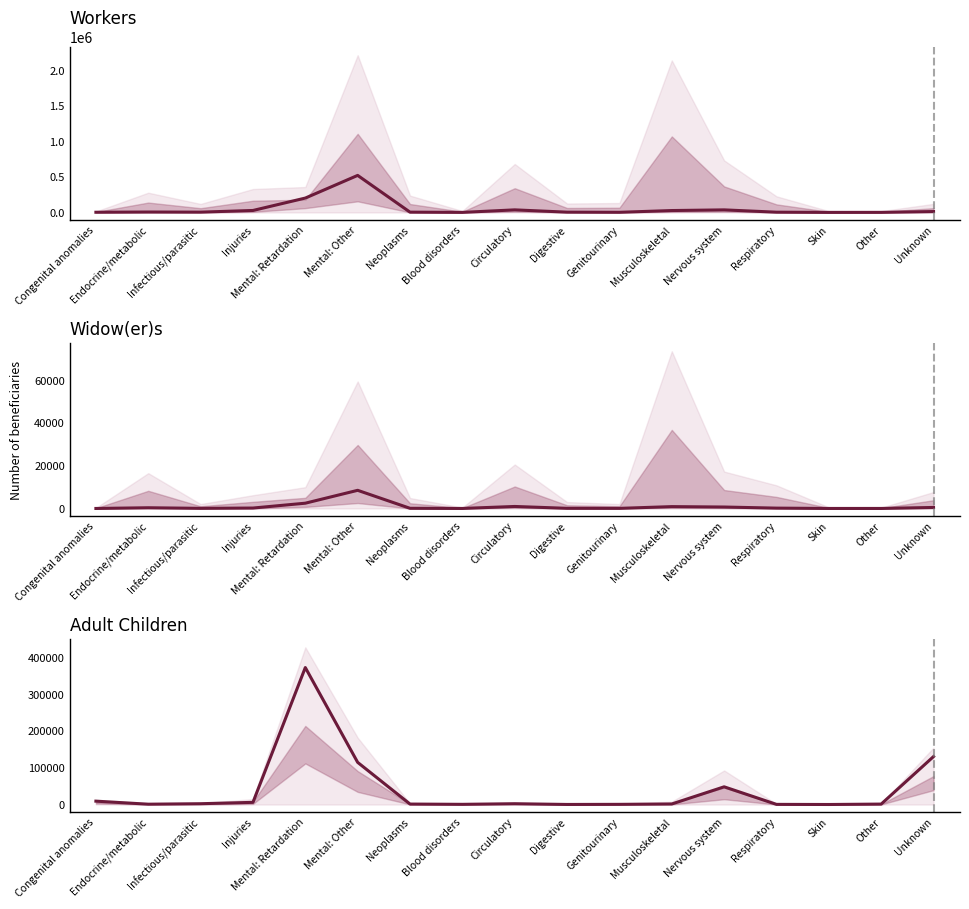

What is the sum of all values?

695090